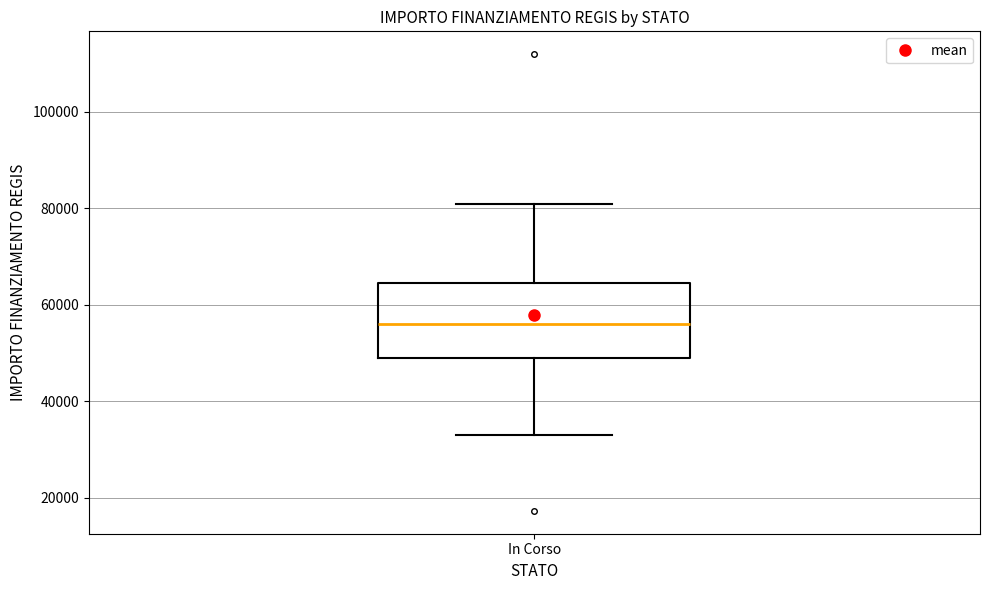

Read this box plot against the y-axis: the position of the median line, the range covered by the box, and the ends of both whiskers. The values are not printed on the chart, so give them approximately, as read against the axis.

median 56000, box 50000 to 64000, whiskers 32000 to 80000